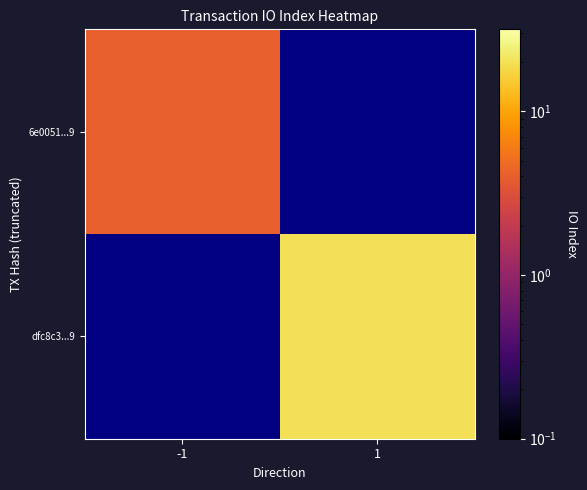

Count the number of categories in the chart.

2